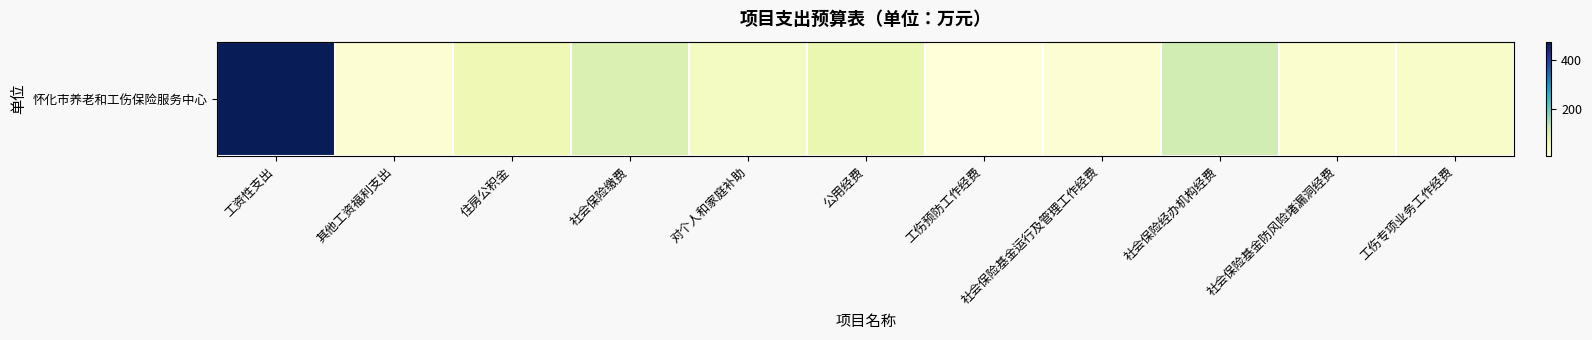

What is the smallest value displayed?

5.0